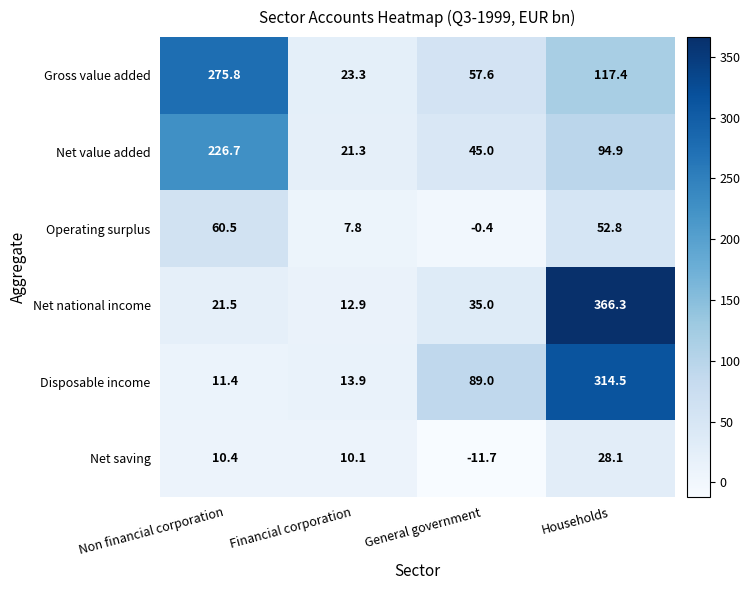

Read the Gross value added value at Households.

117.4